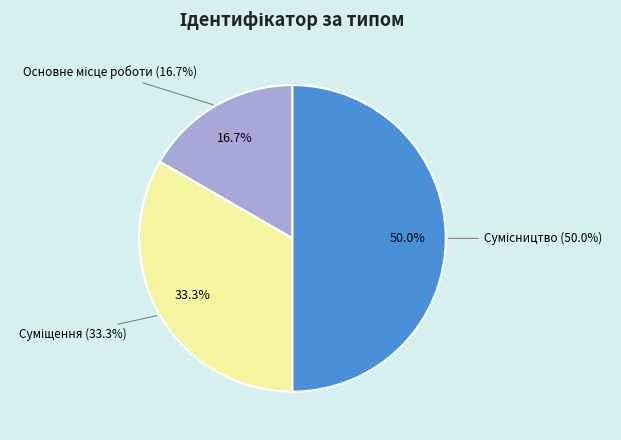

Which has a higher value, Основне місце роботи or Суміщення?

Суміщення